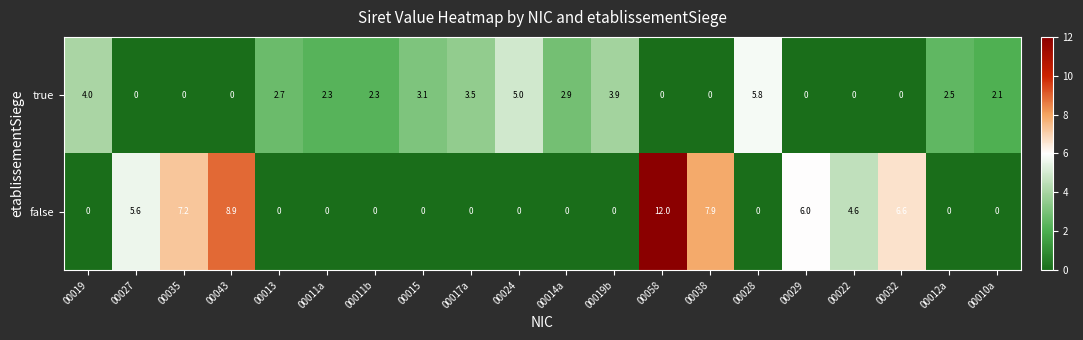

Rank the series at 00035 from lowest to highest value.

true, false